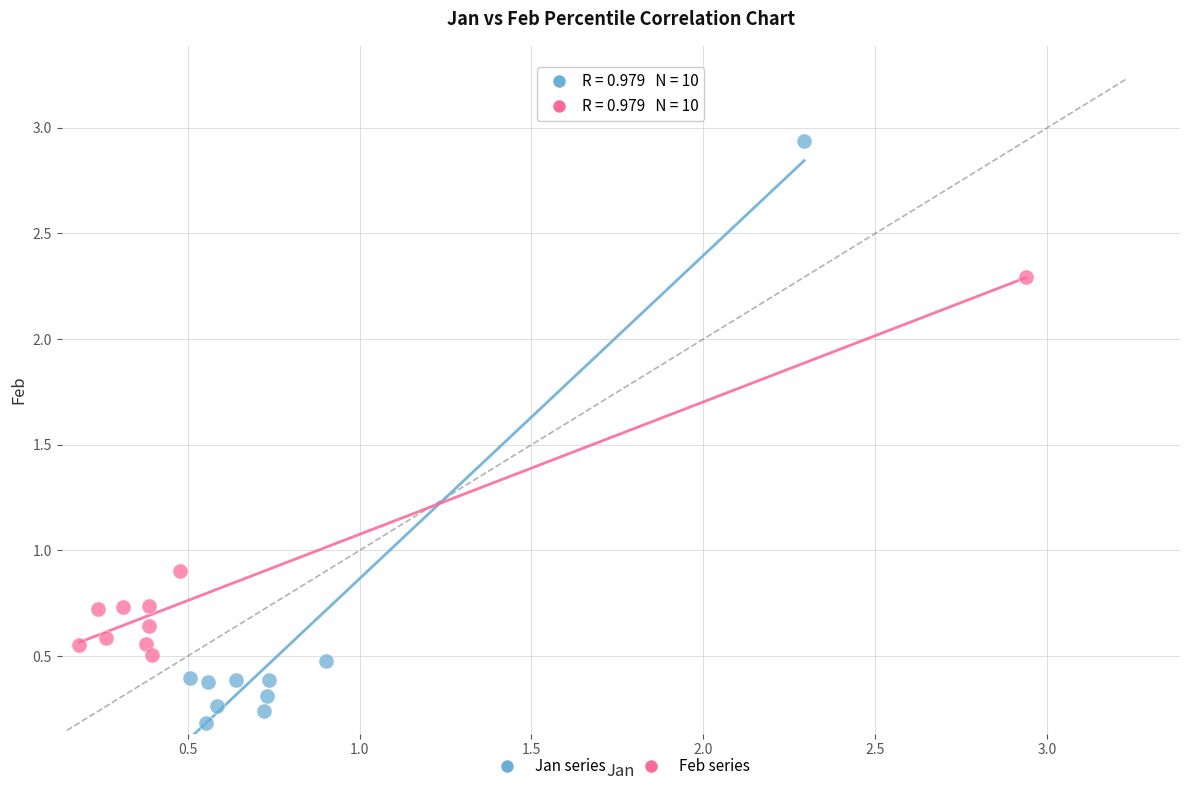

What are all the series names shown in the legend?

Jan series, Feb series